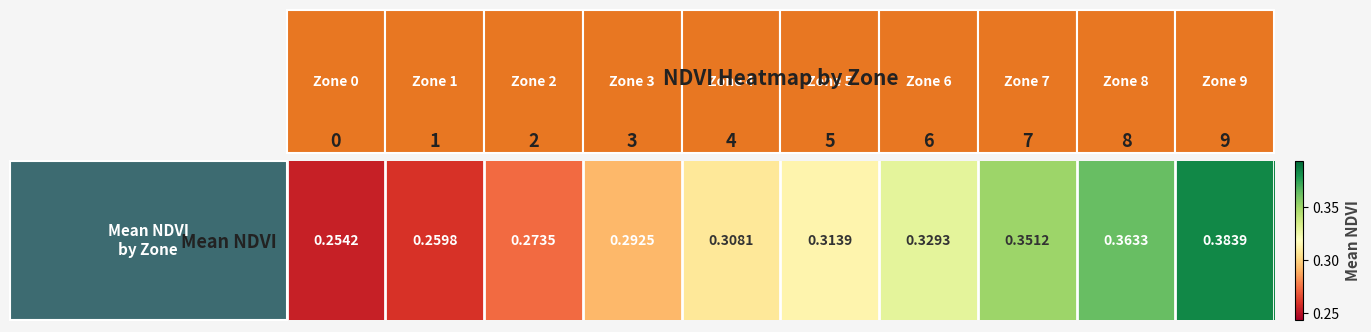

Is it true that the value at 1 is 0.3?

True